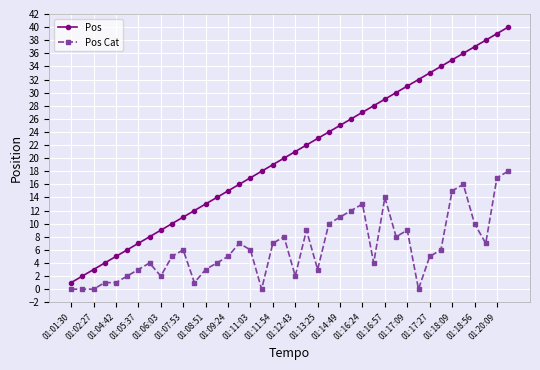

What is the maximum value shown in the chart?

40